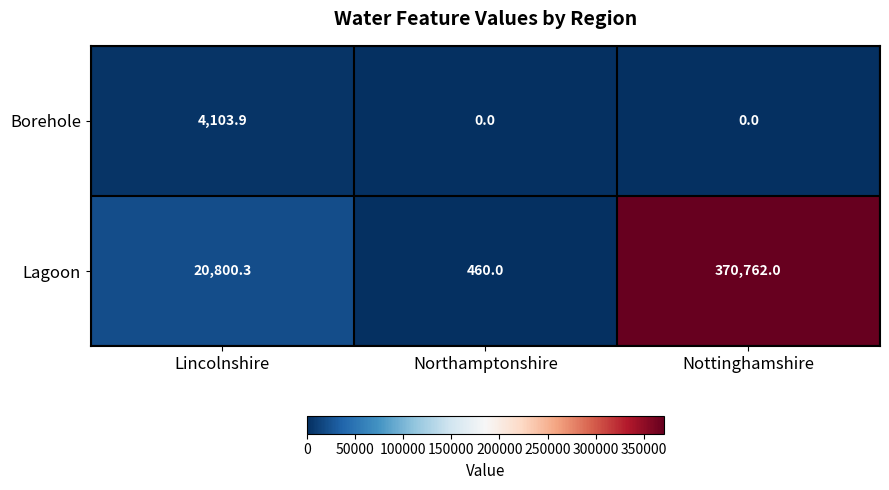

Reading left to right, extract all data points from this chart.

Borehole: Lincolnshire=4103.9	Northamptonshire=0.0	Nottinghamshire=0.0
Lagoon: Lincolnshire=20800.3	Northamptonshire=460.0	Nottinghamshire=370762.0